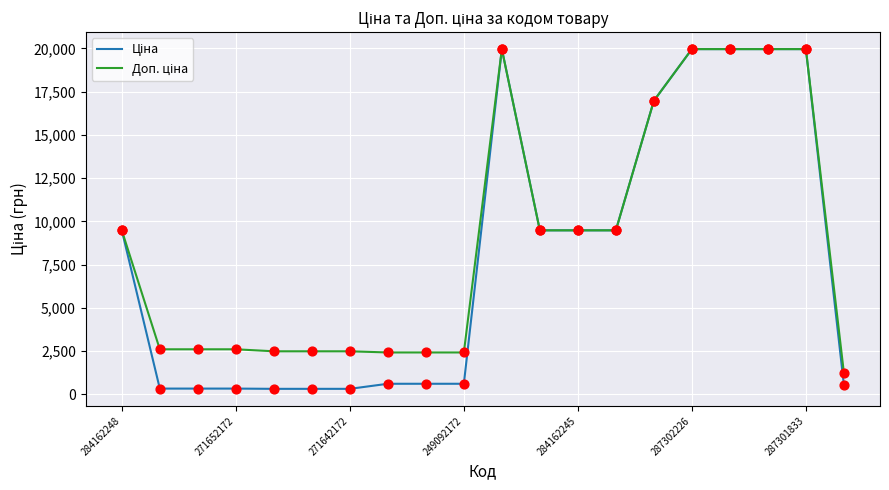

What is the maximum value shown in the chart?

19964.2